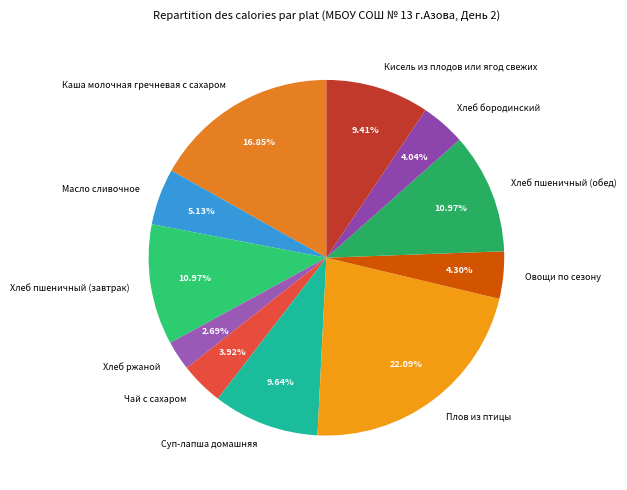

Does any single category account for the majority?

No